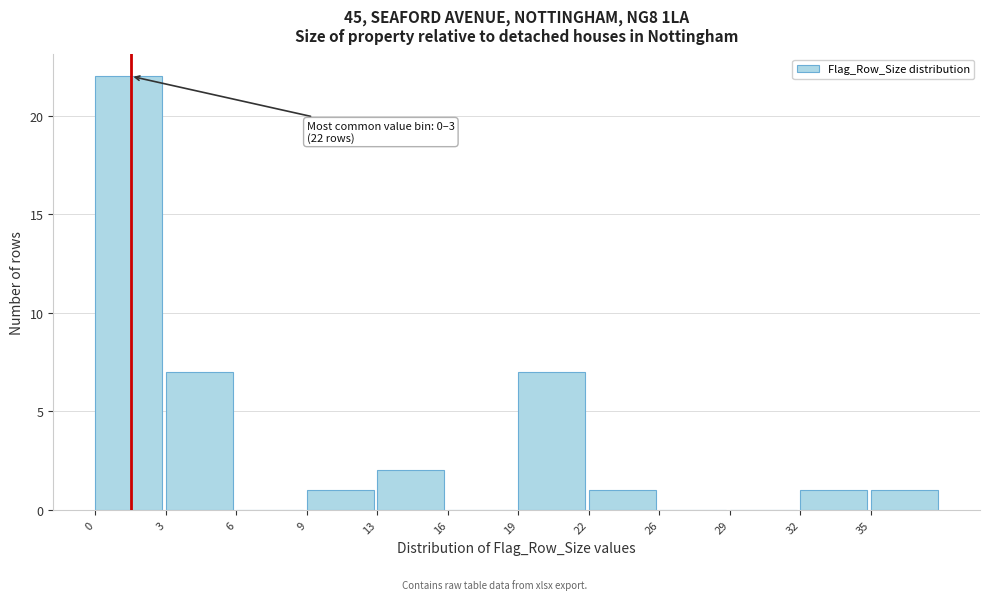

Reading left to right, extract all data points from this chart.

0=22	3=7	6=0	9=1	13=2	16=0	19=7	22=1	26=0	29=0	32=1	35=1